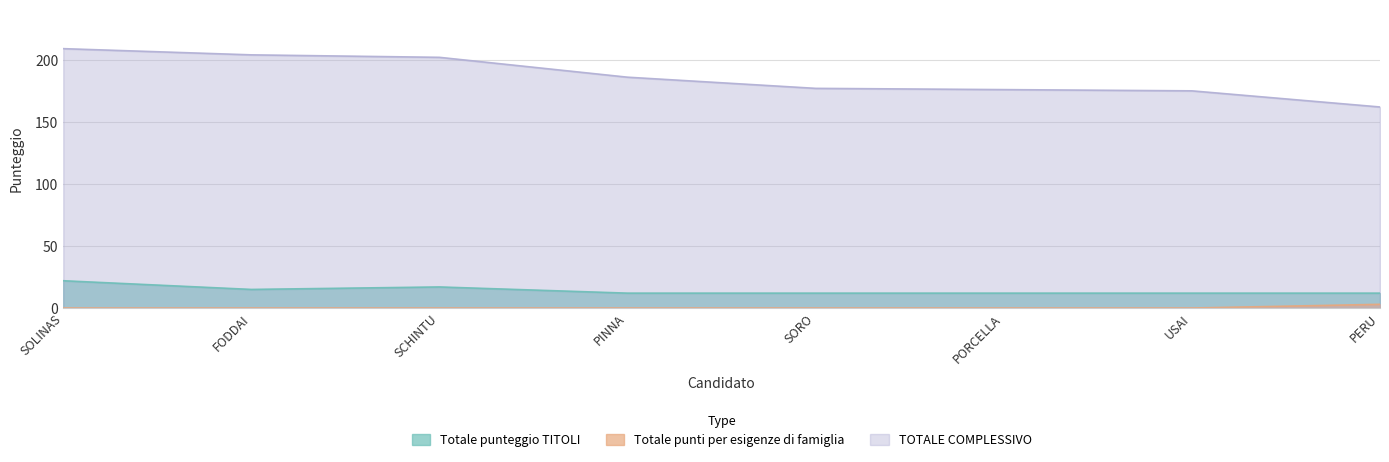

Rank the categories by TOTALE COMPLESSIVO value from highest to lowest.

SOLINAS, FODDAI, SCHINTU, PINNA, SORO, PORCELLA, USAI, PERU